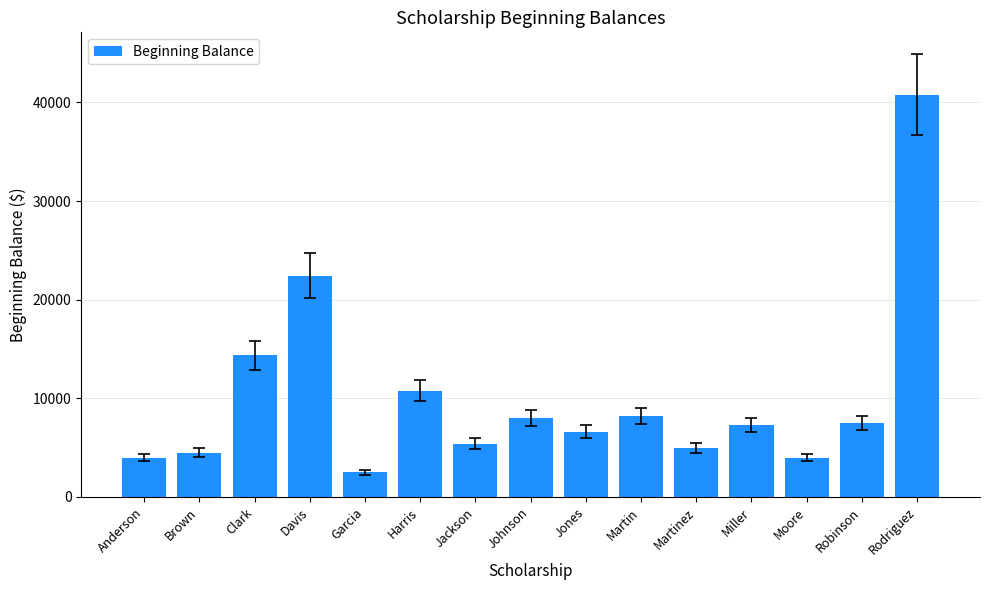

At which category does the chart reach its peak across all series?

Rodriguez